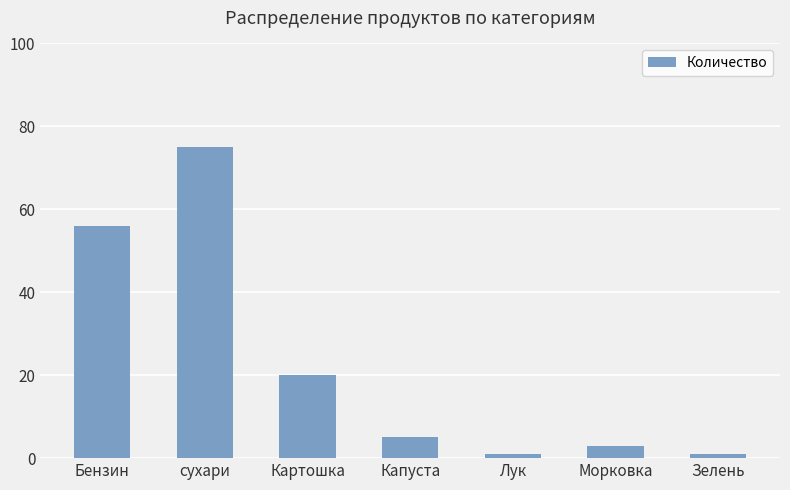

Reading right to left, transcribe all the data shown in this chart.

1	3	1	5	20	75	56